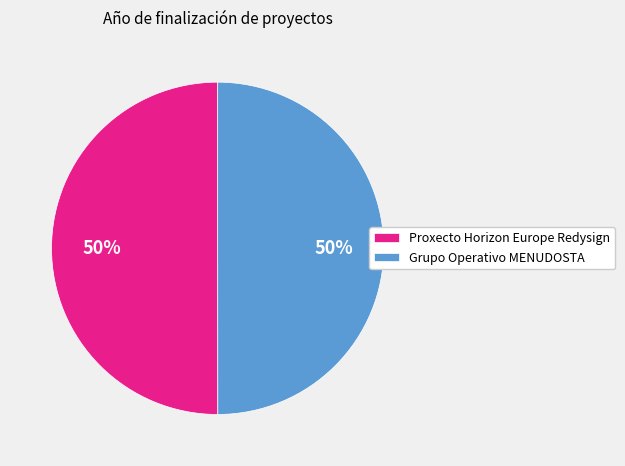

What percentage is the Proxecto Horizon Europe Redysign slice, to the nearest percent?

50%